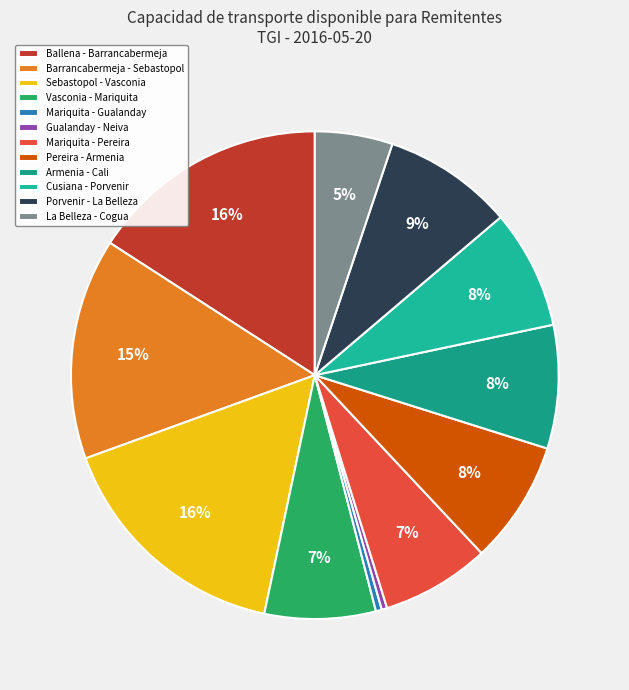

Which has a higher value, Barrancabermeja - Sebastopol or Gualanday - Neiva?

Barrancabermeja - Sebastopol